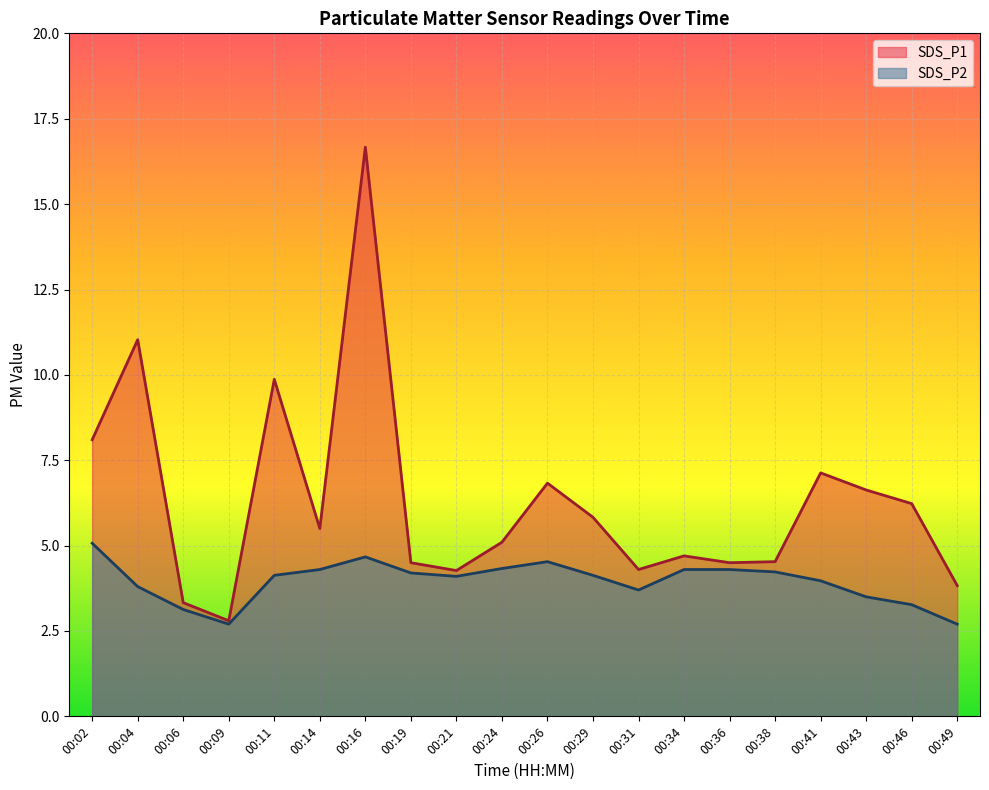

How many series are shown in this chart?

2